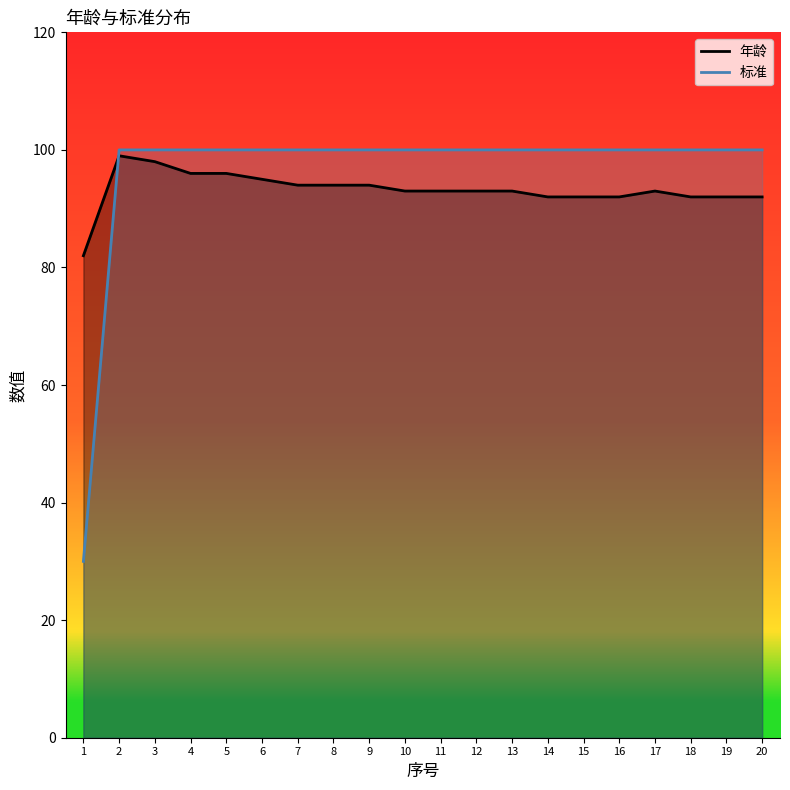

Which category has the highest value across all series?

2